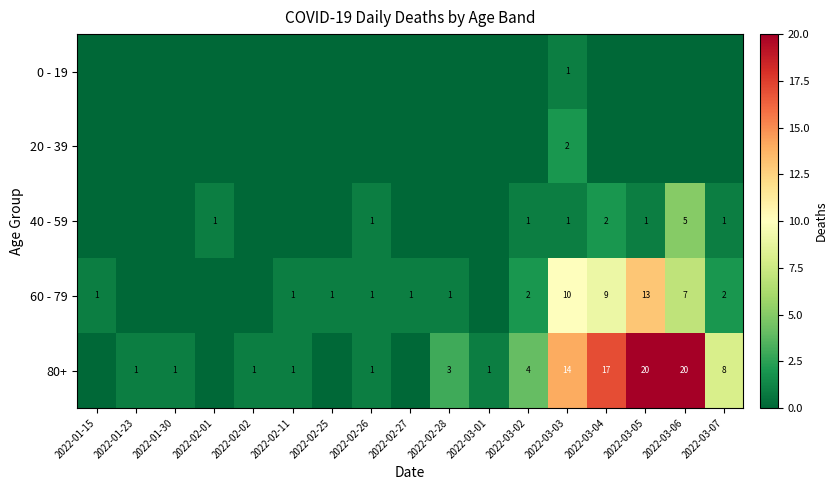

The value of 60 - 79 at 2022-02-26 is 1. True or false?

True